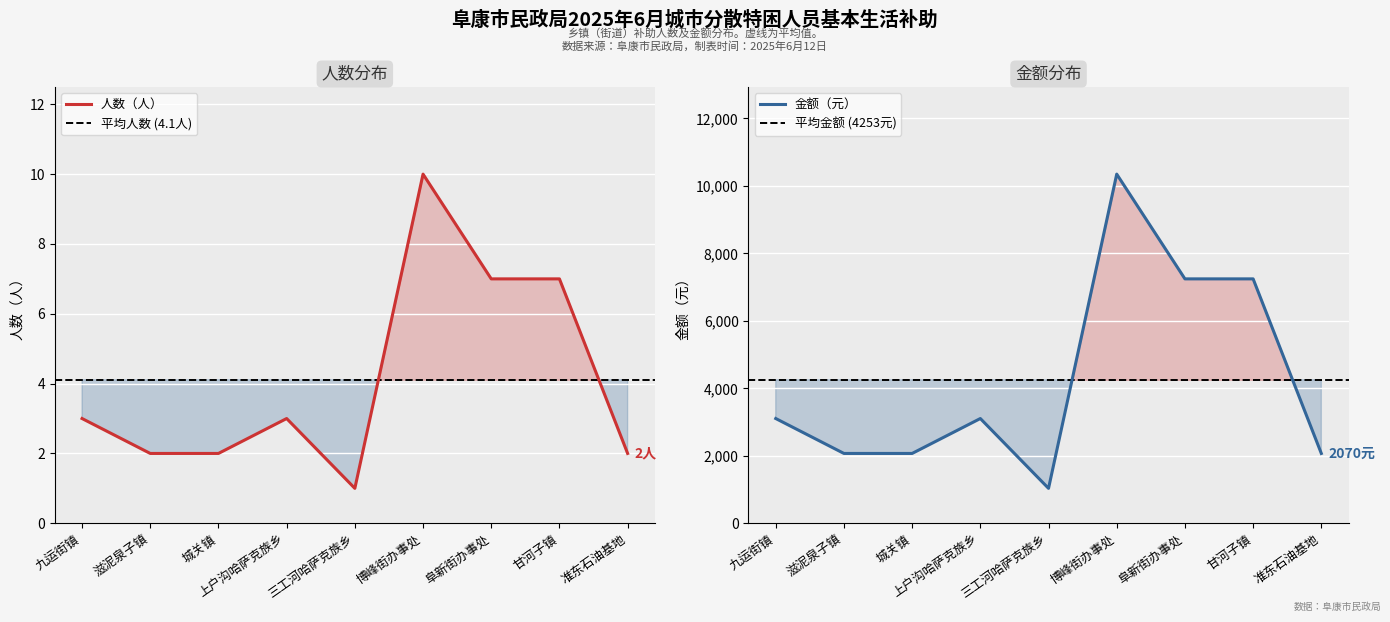

At 准东石油基地, list the series in order from largest to smallest.

金额（元）, 人数（人）